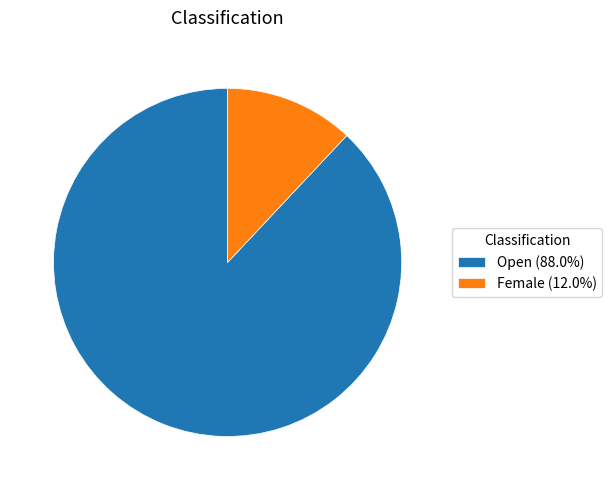

What is the ratio of the value at Open (88.0%) to the value at Female (12.0%)?

7.3